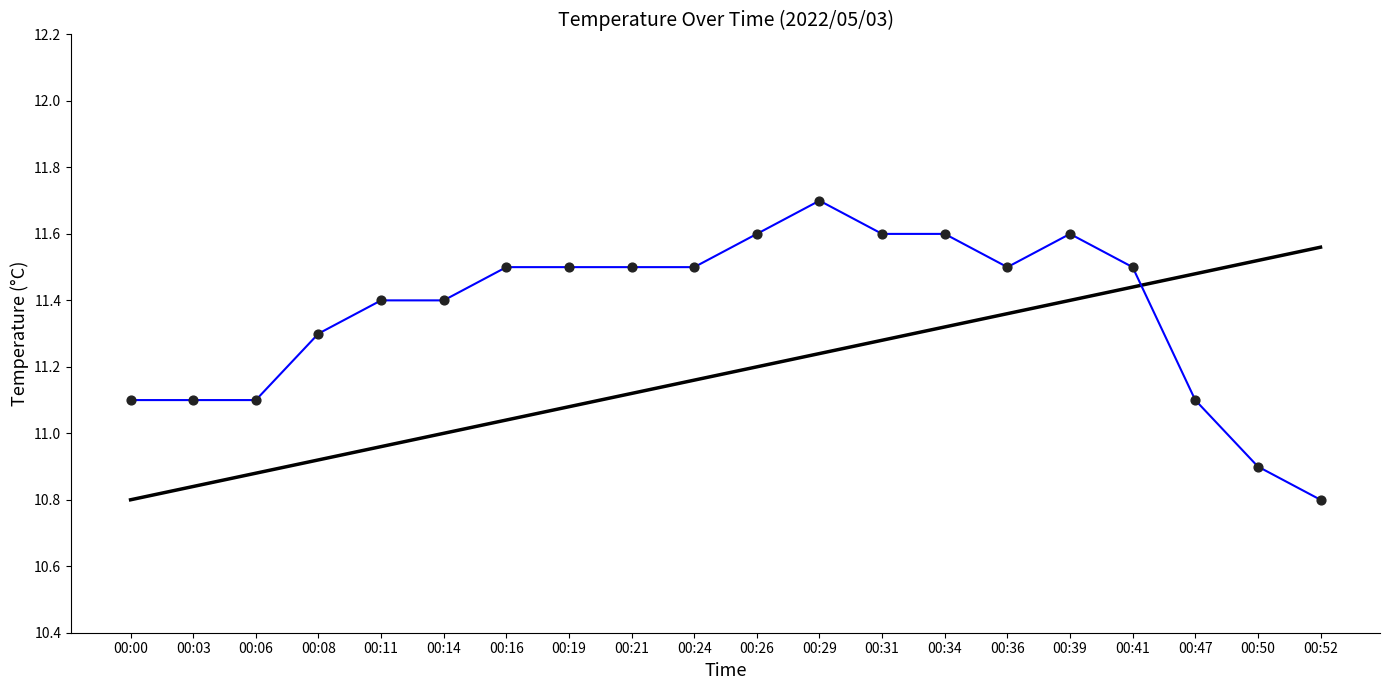

What is the total value across all series at 00:03?

21.9